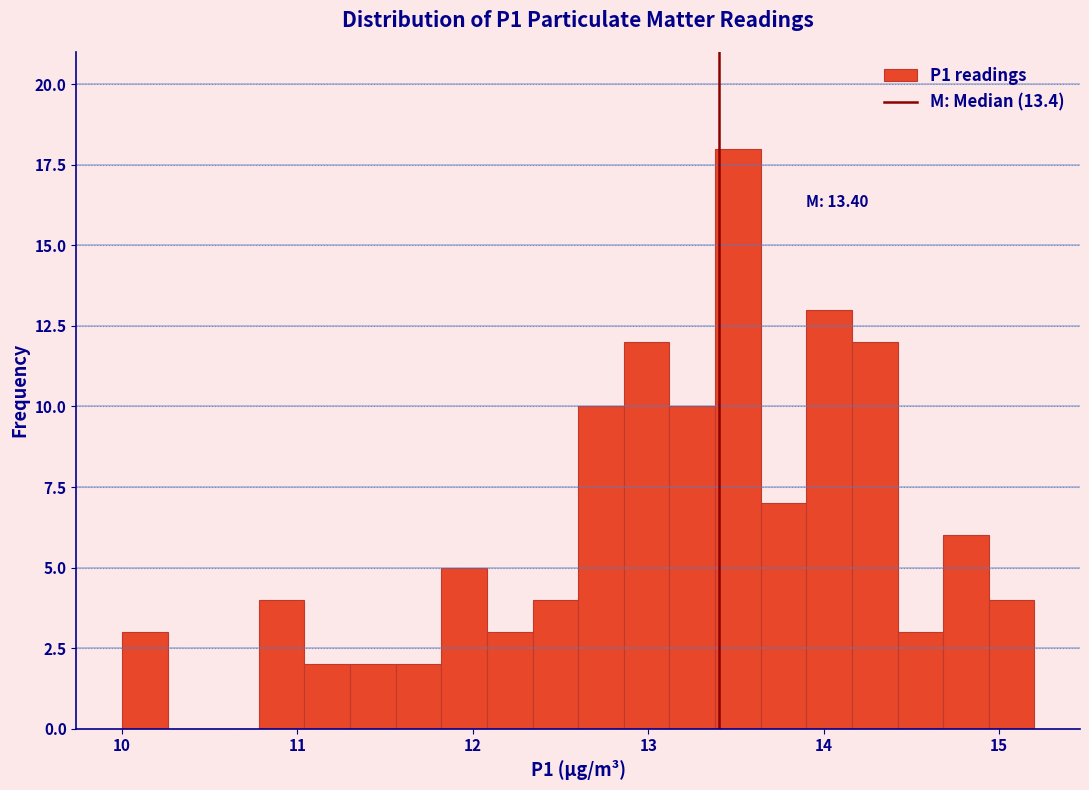

Around what value on the x-axis is the tallest bar? Give the approximate position of its centre, as read against the axis.

13.5